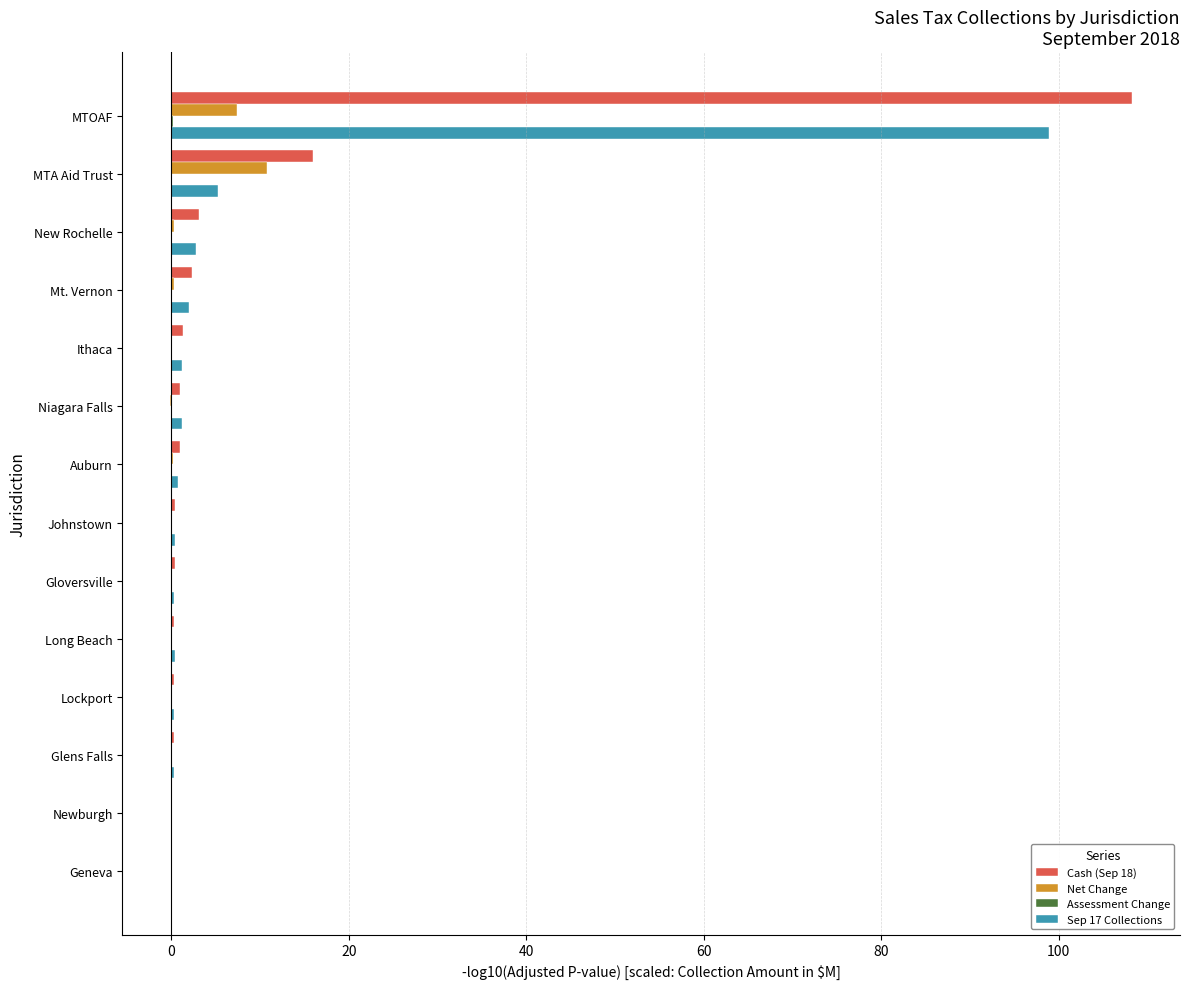

At which category is the sum across all series the highest?

MTOAF